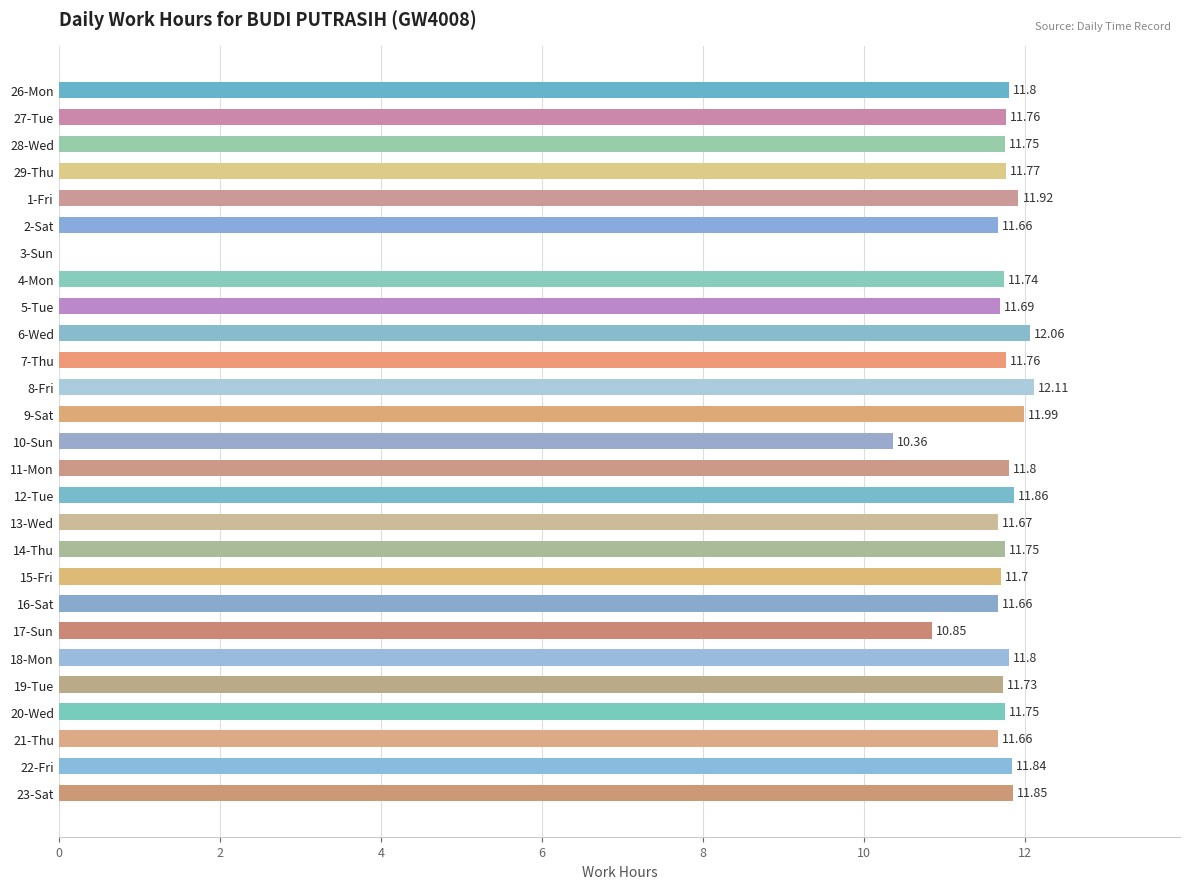

What is the sum of the values at 22-Fri and 14-Thu?

23.6